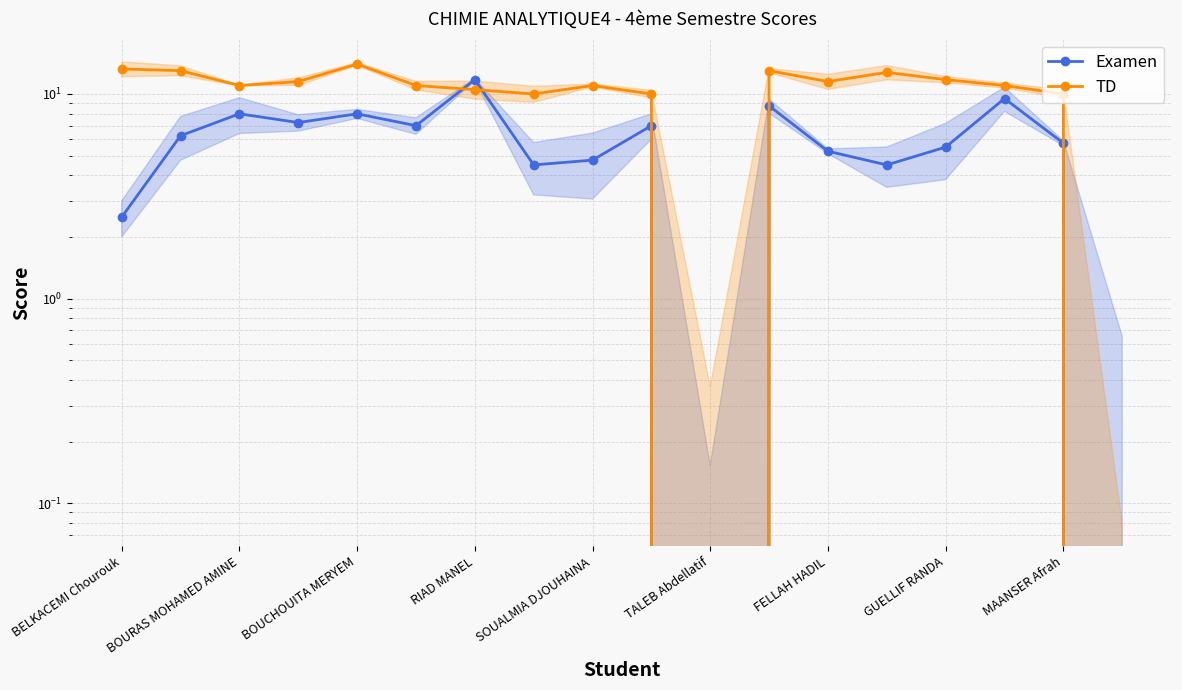

Is this an area chart (filled region under the line)?

No